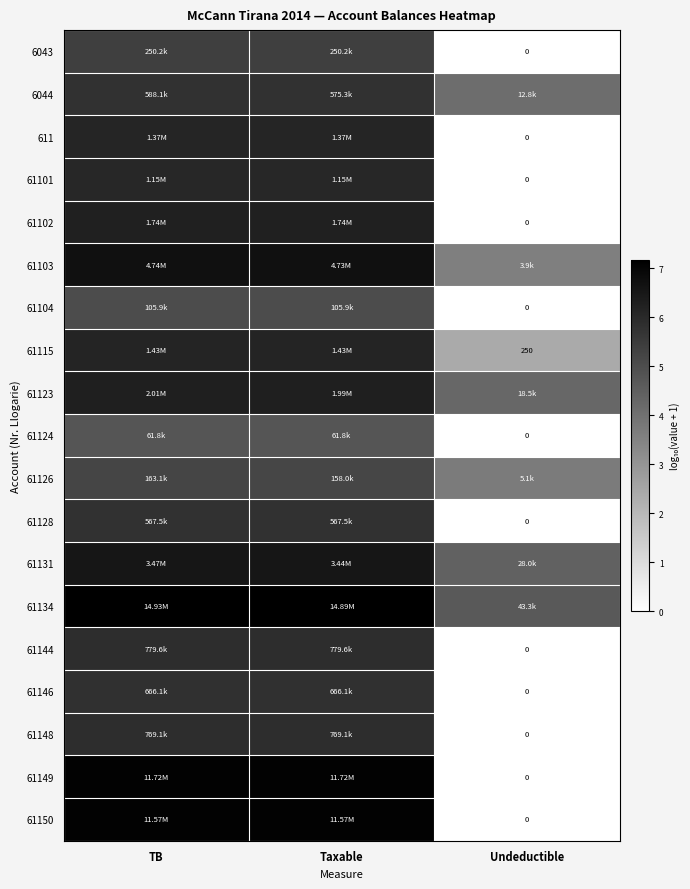

Is it true that 611 equals 2.1 at Taxable?

False